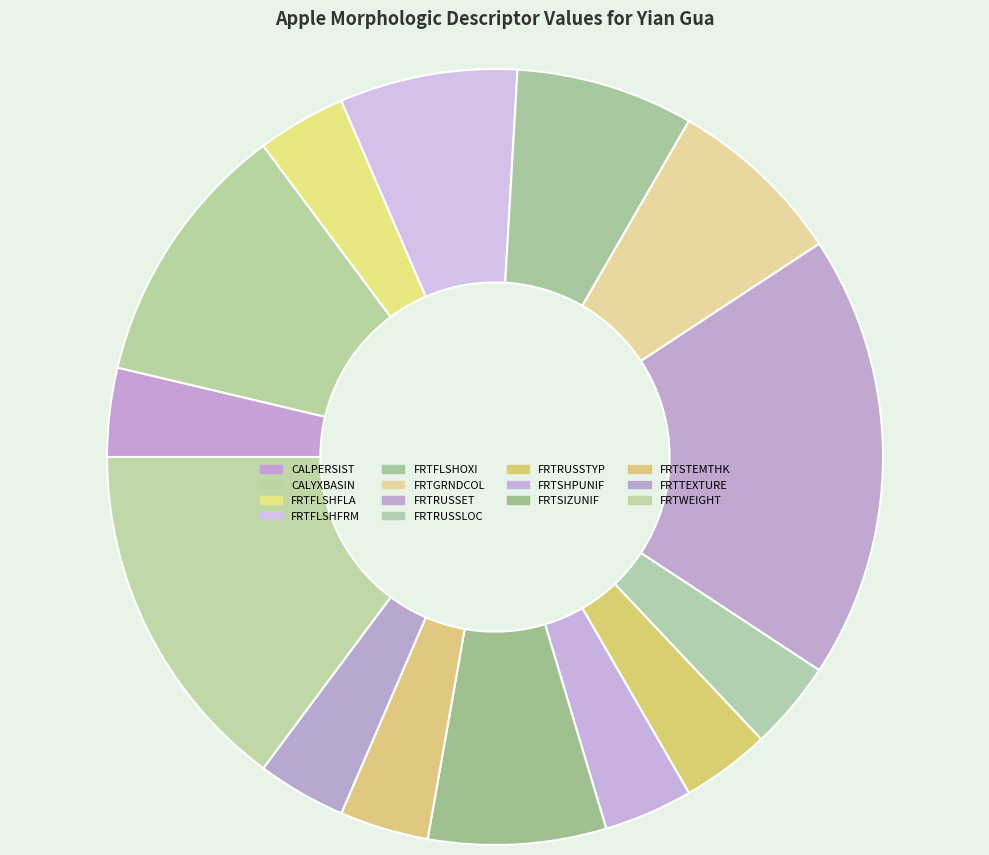

What is the smallest slice in the pie chart?

CALPERSIST